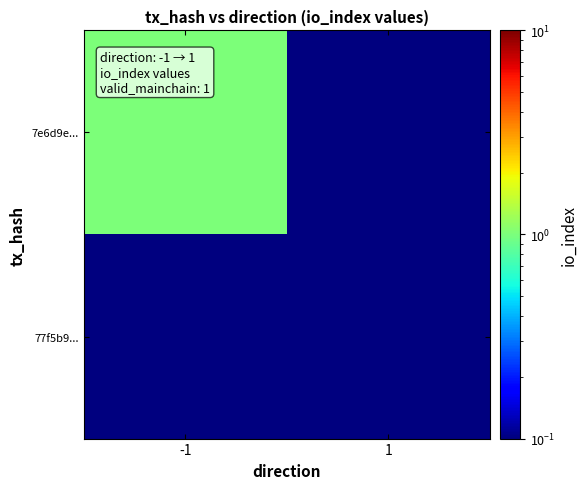

What is the total value across all series at -1?

1.0